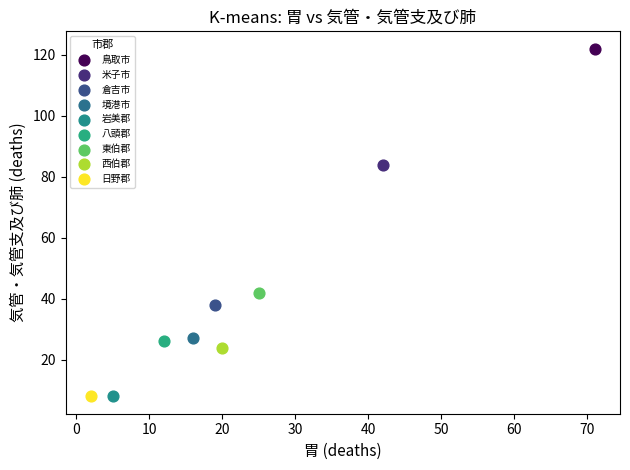

What are all the series names shown in the legend?

鳥取市, 米子市, 倉吉市, 境港市, 岩美郡, 八頭郡, 東伯郡, 西伯郡, 日野郡